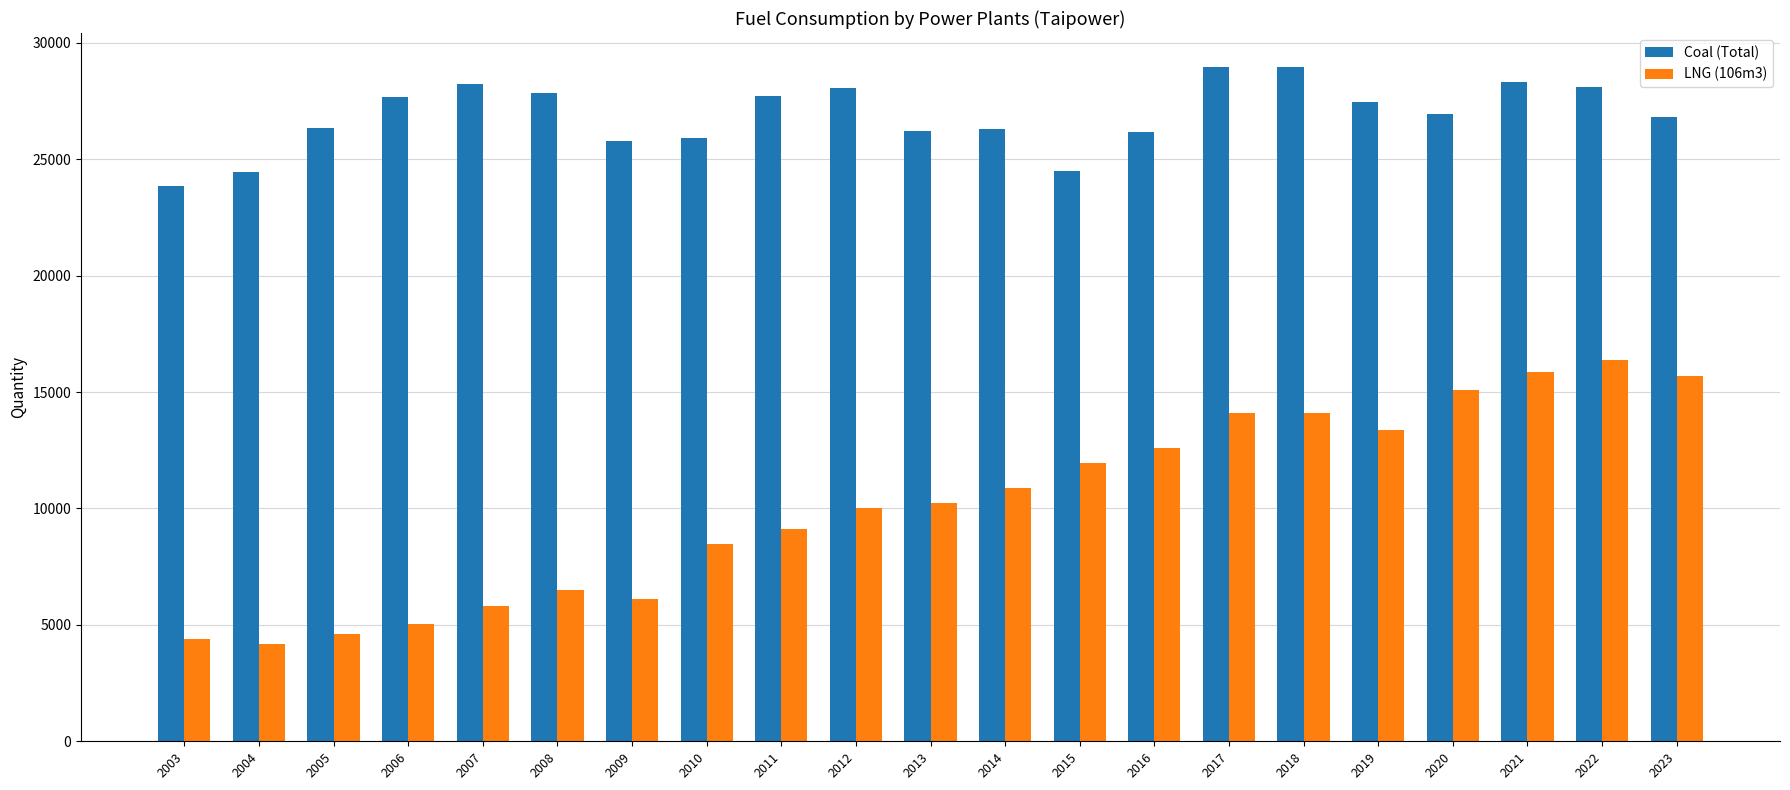

What is the value of the LNG (106m3) bar at the 21st from the left?

15671.9